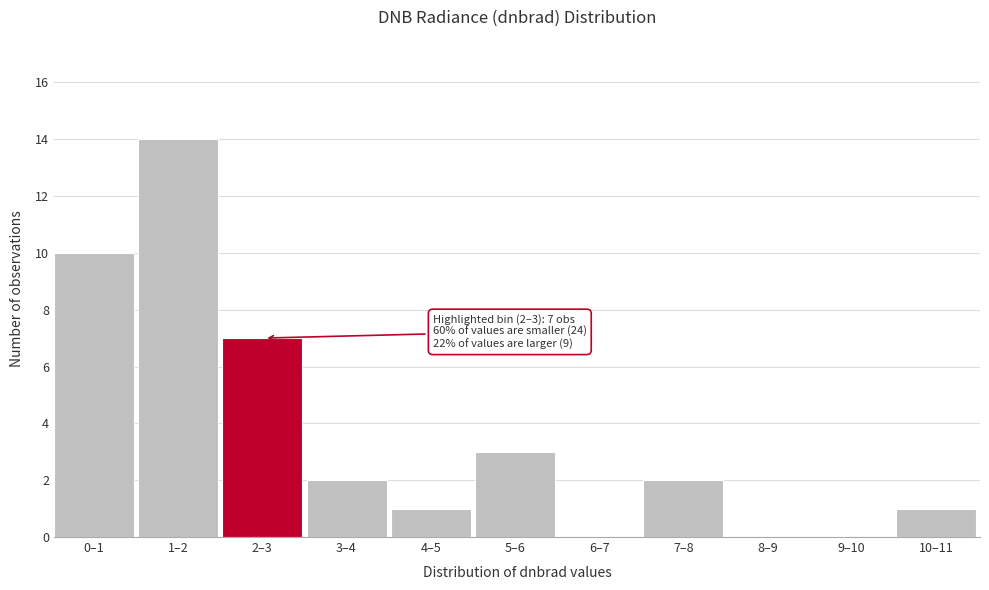

True or false: the data shows 0 at 9–10.

True